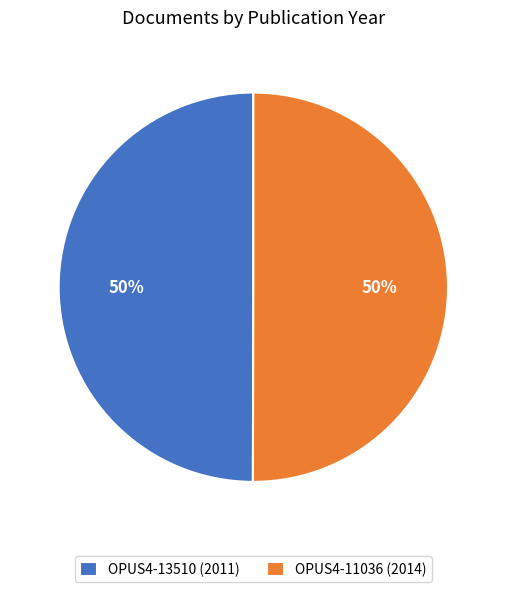

True or false: OPUS4-13510 accounts for 50% of the total.

True